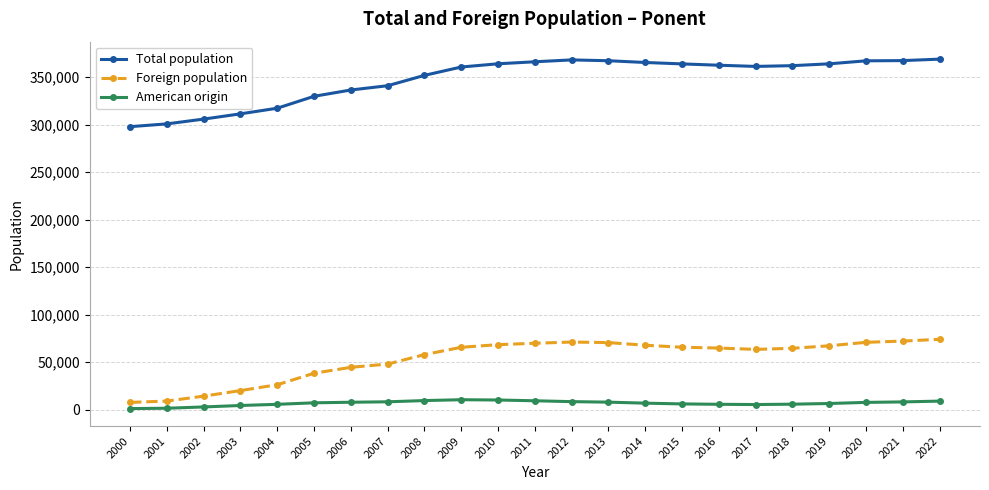

Which series has the largest total across all categories?

Total population